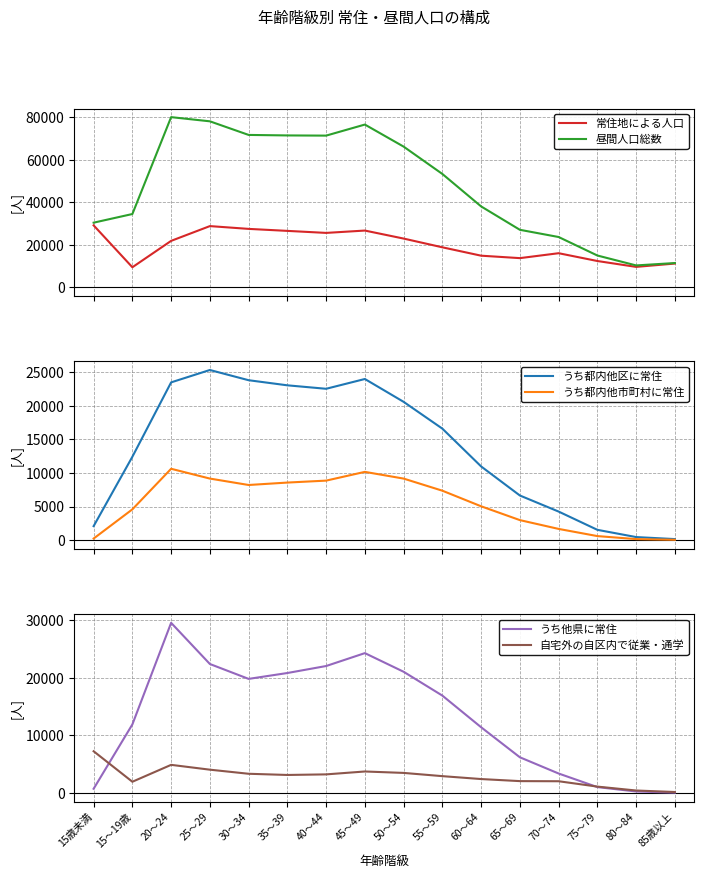

Is the value of うち都内他市町村に常住 at 60～64 greater than the value of 昼間人口総数 at 25～29?

No